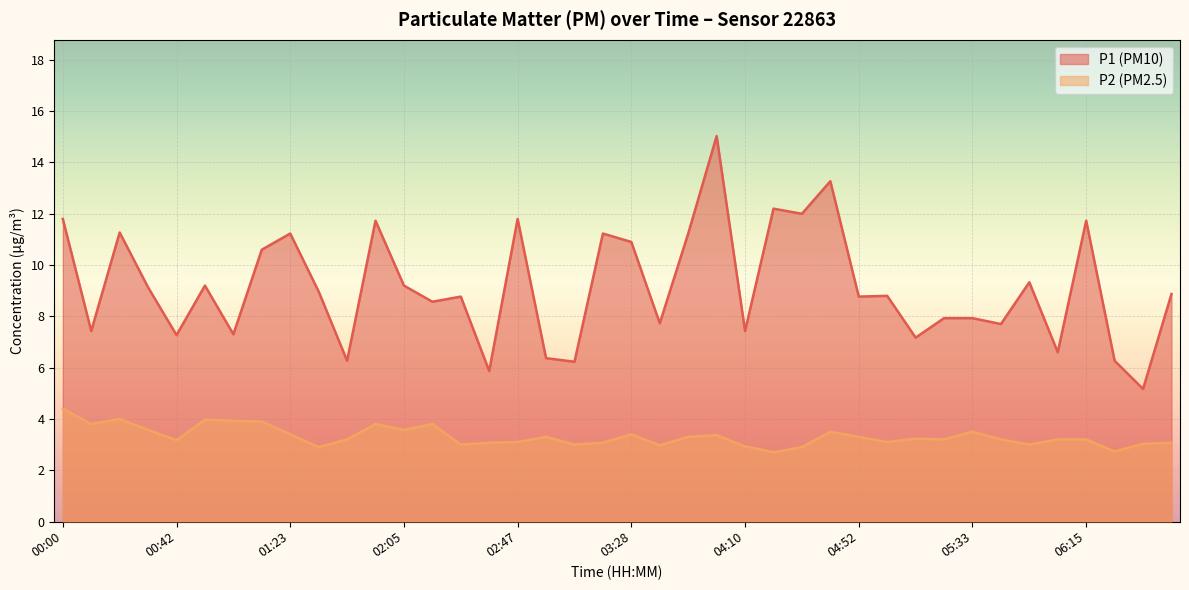

Which series has the widest spread of values?

P1 (PM10)